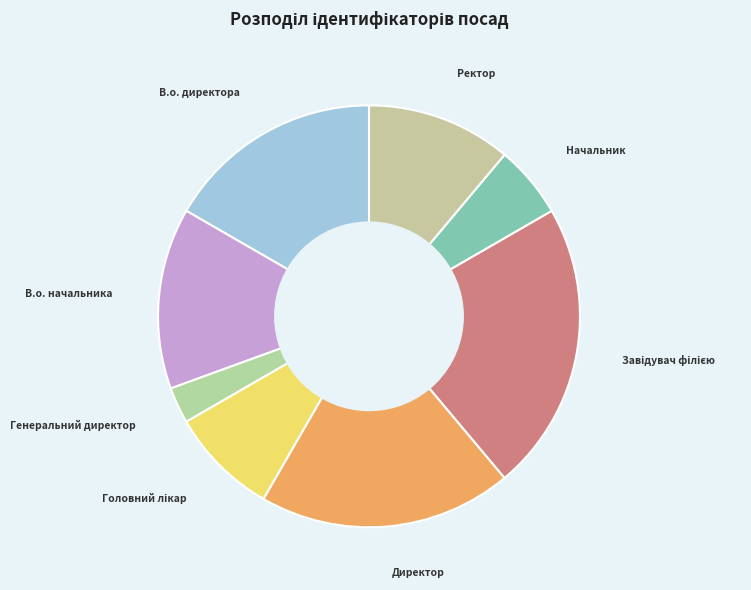

How many slices are in this pie chart?

8